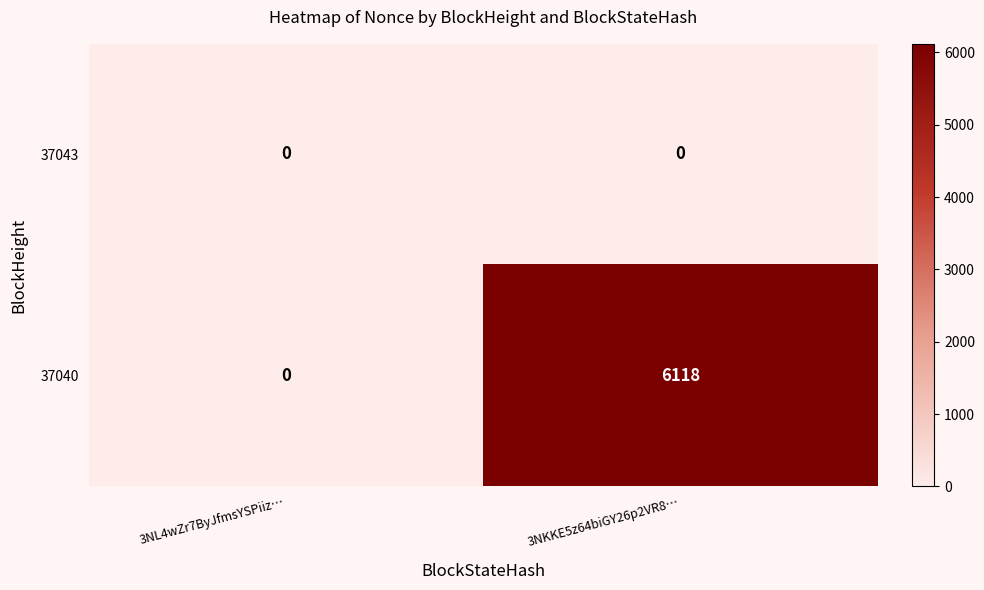

What value does the 37040 series have at 3NKKE5z64biGY26p2VR8…?

6118